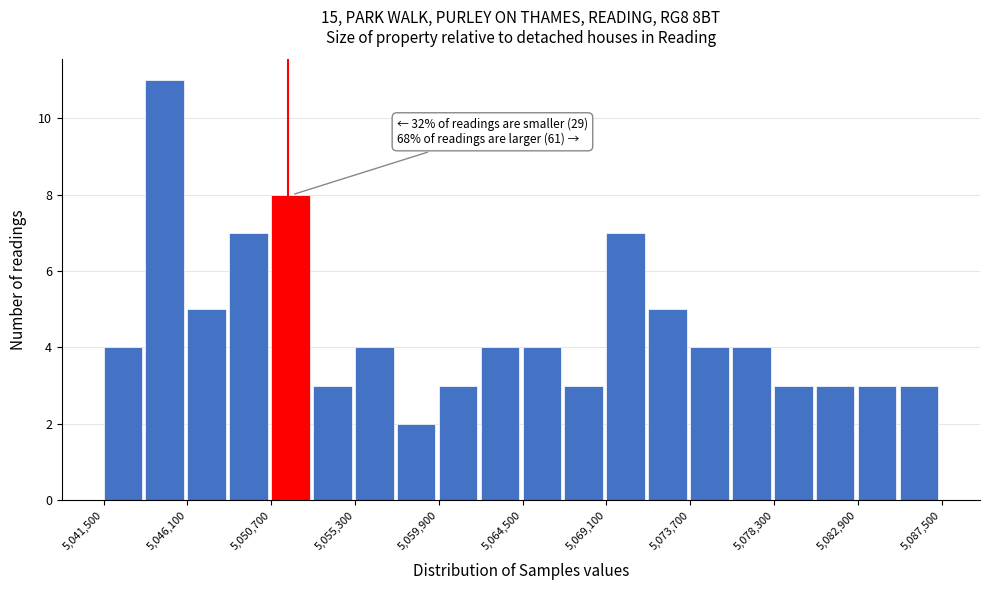

Which range on the x-axis has the tallest bar?

5043800 to 5046100